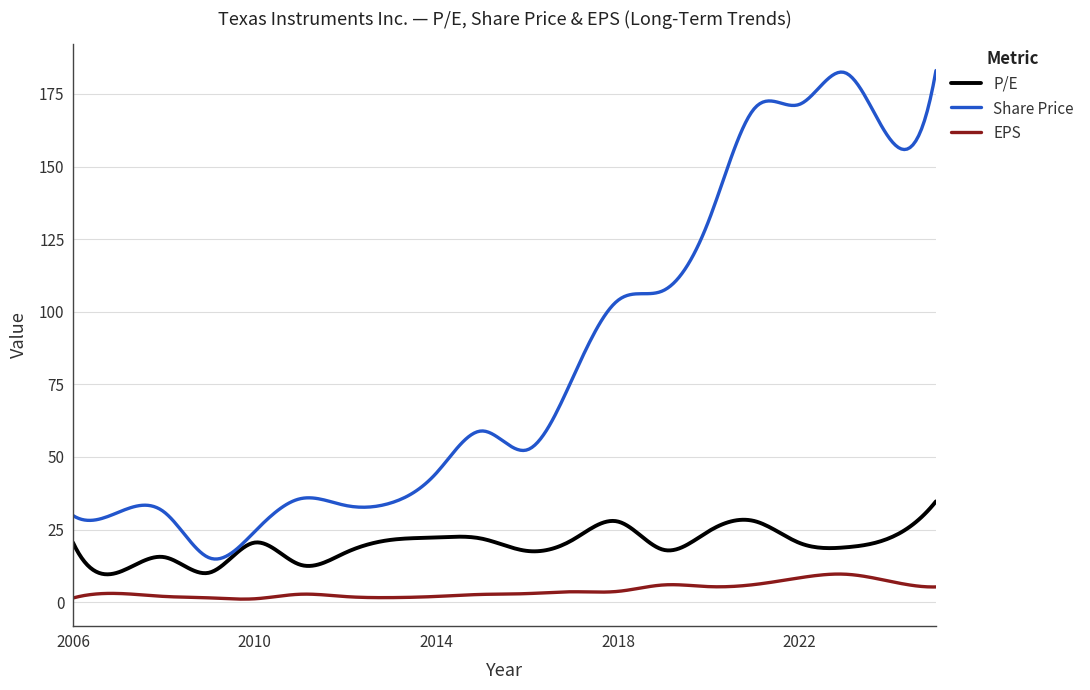

Which series has the largest total across all categories?

Share Price